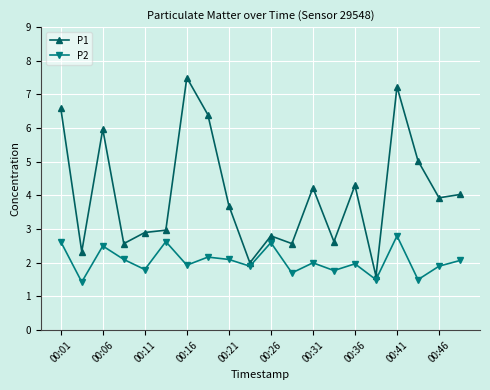

Is this an area chart (filled region under the line)?

No